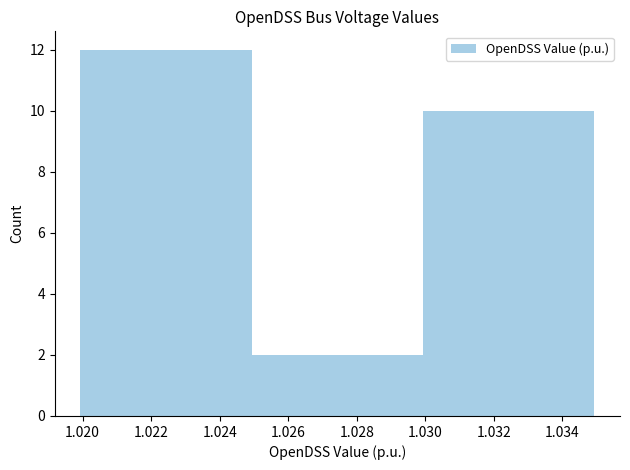

How many distinct data groups are displayed?

1